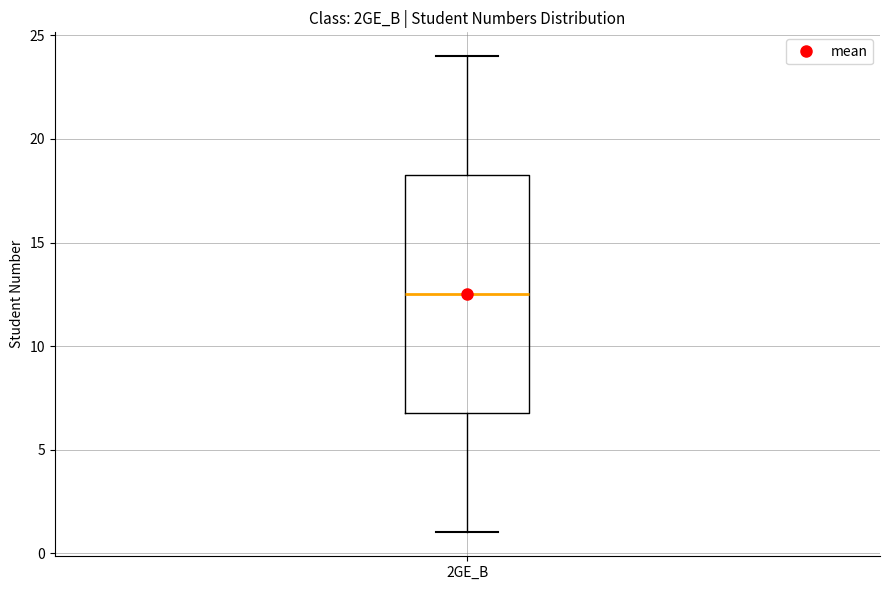

Transcribe this box plot: give where the median line is, the range the box spans, and where the two whiskers end, as read against the y-axis. The values are not printed on the chart, so give them approximately, as read against the axis.

median 12.5, box 7.0 to 18.5, whiskers 1.0 to 24.0